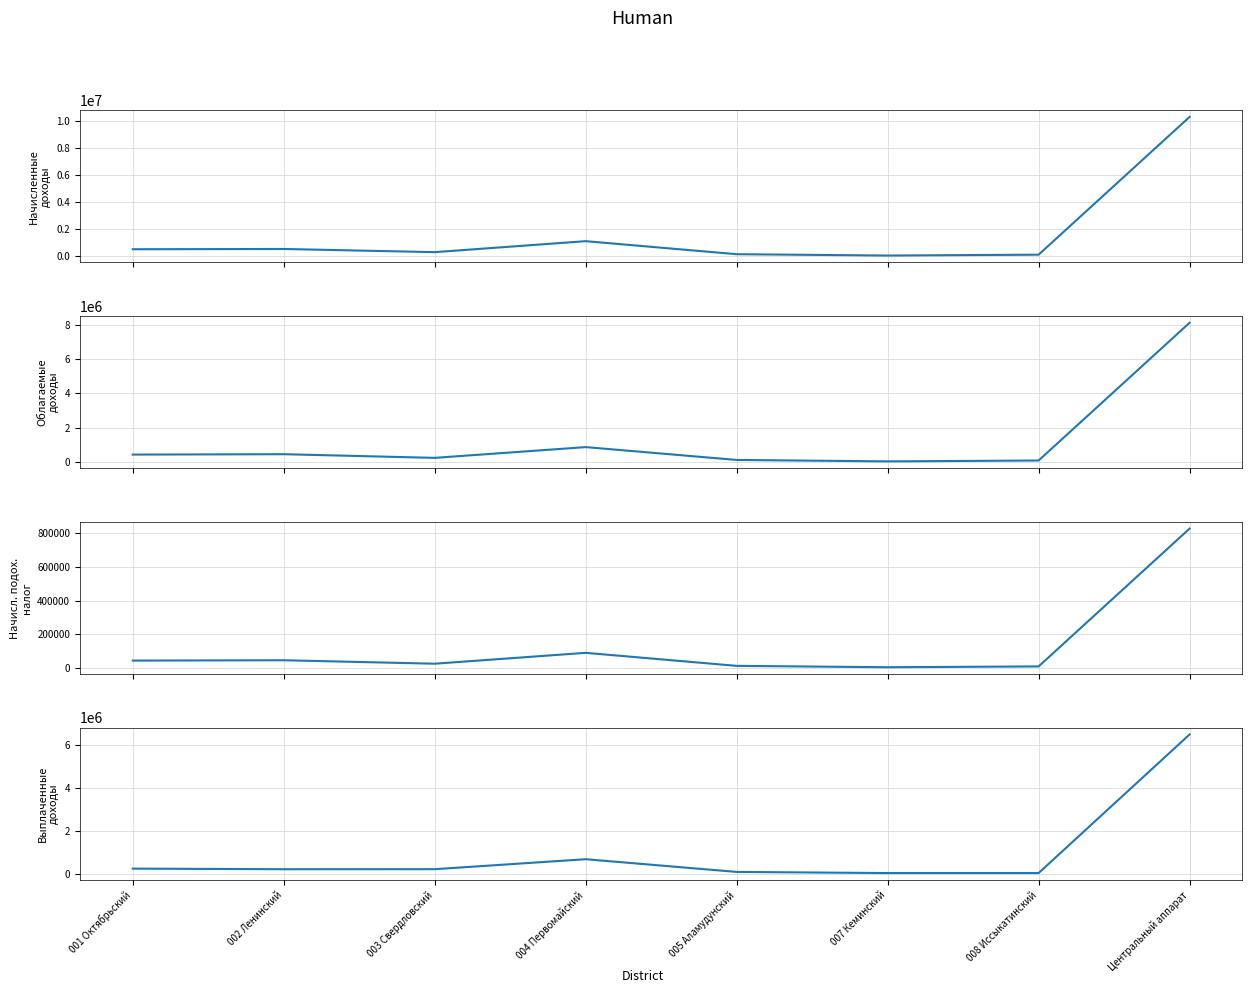

Is it true that Общая сумма выплаченных доходов equals 691818.9 at 004 Первомайский?

True